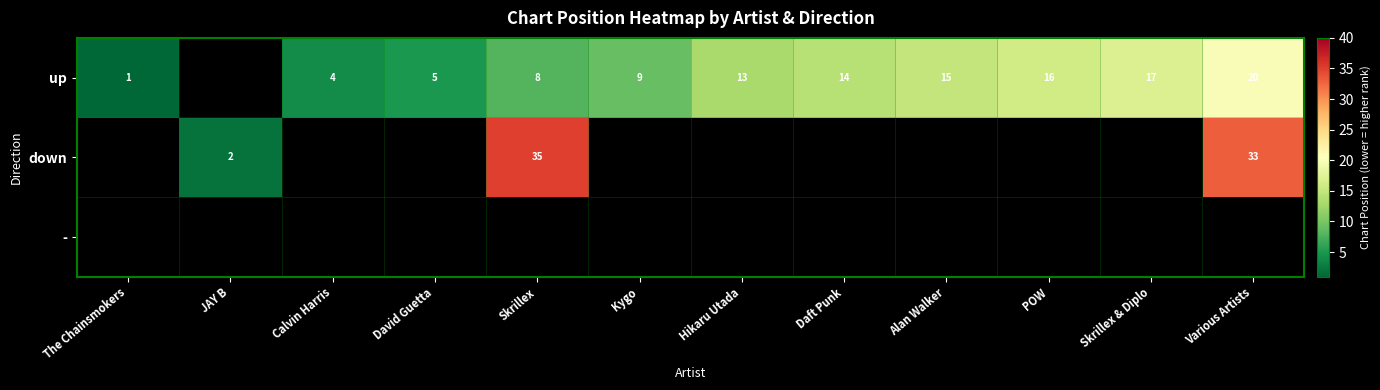

What is the total value across all series at JAY B?

2